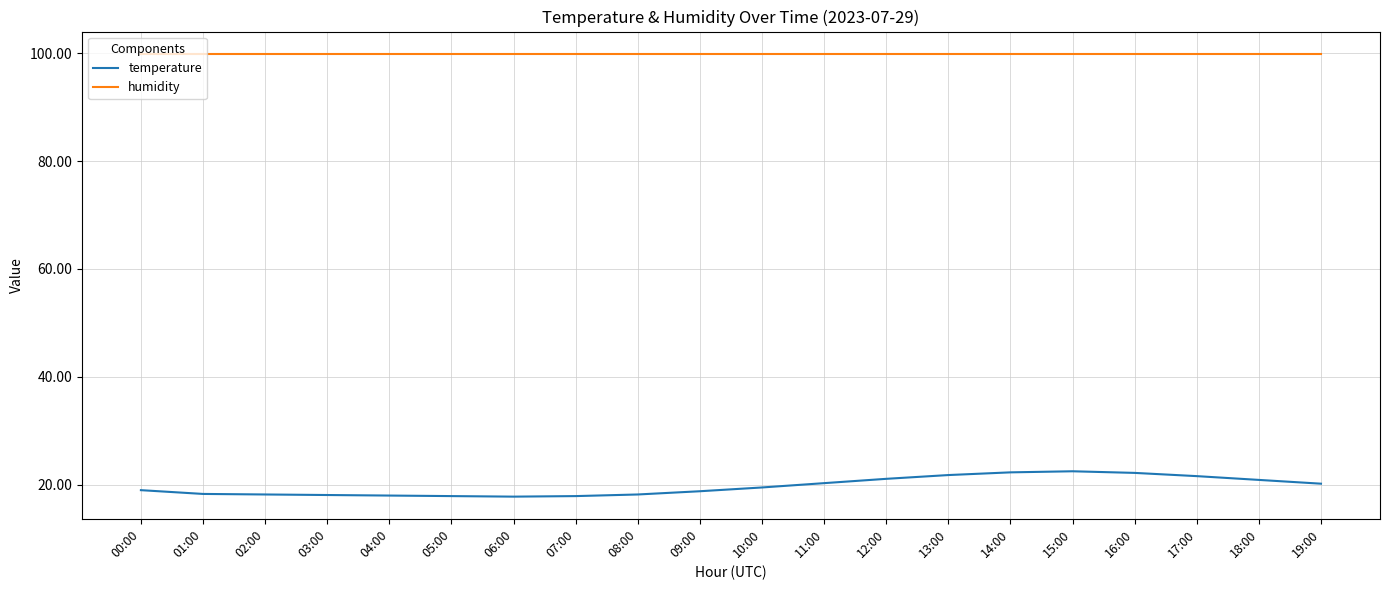

True or false: humidity has a value of 143.0 at 00:00.

False